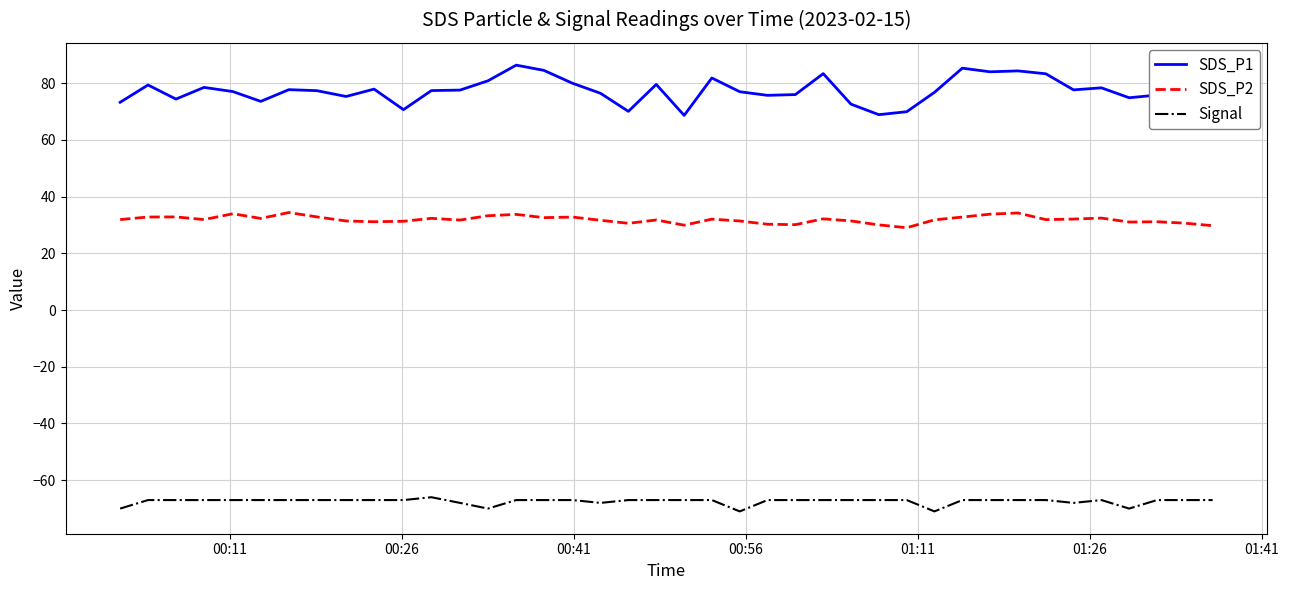

What is the lowest value of the SDS_P2 series?

29.0